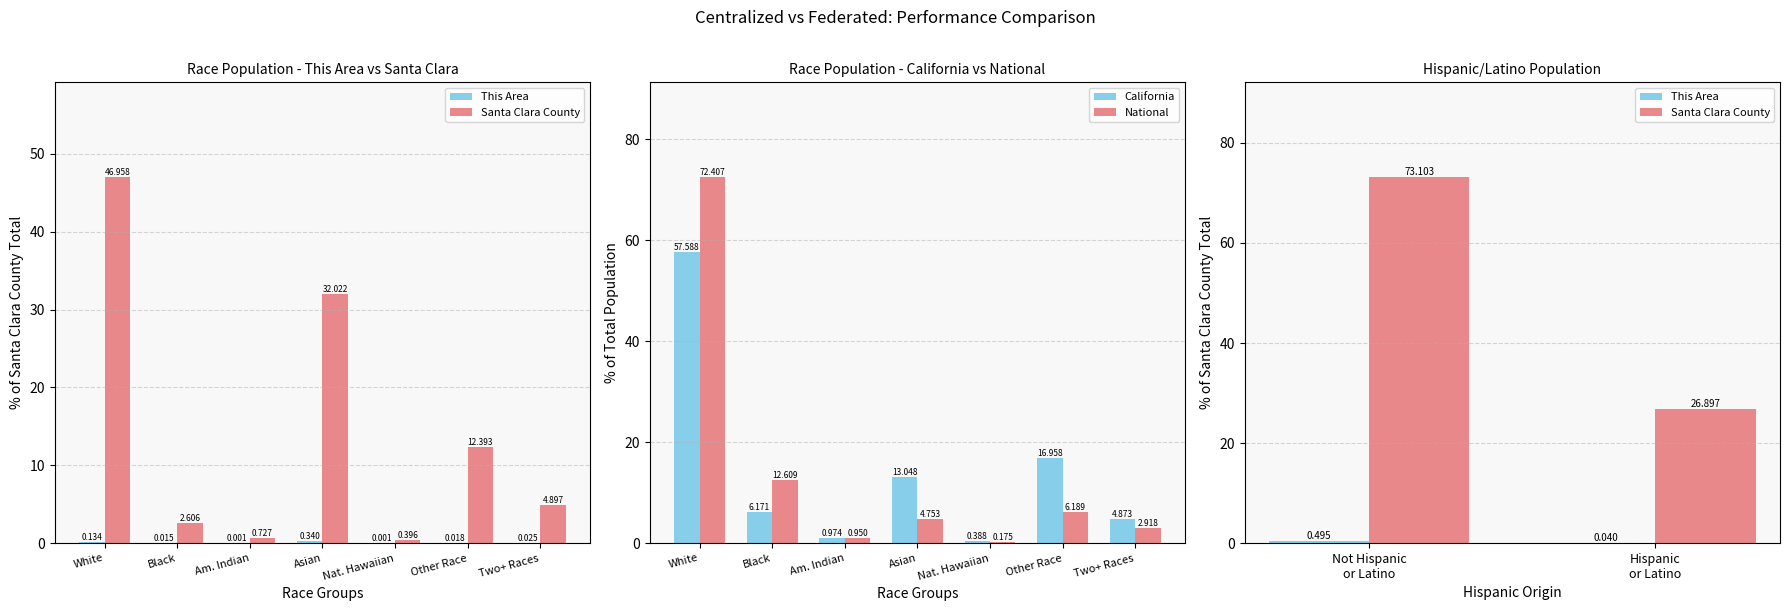

At how many categories does at least one series exceed 47?

1